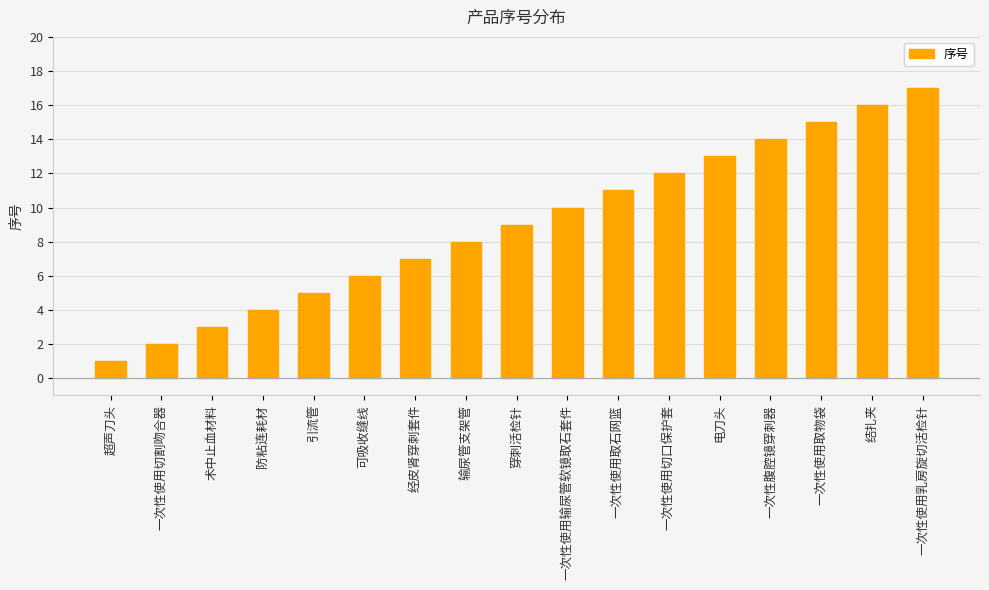

What is the value of the 17th bar from the left?

17